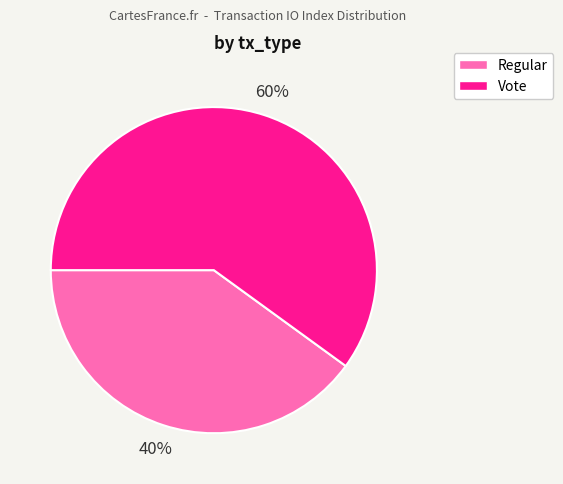

Combined, do Vote and Regular account for over 50%?

Yes